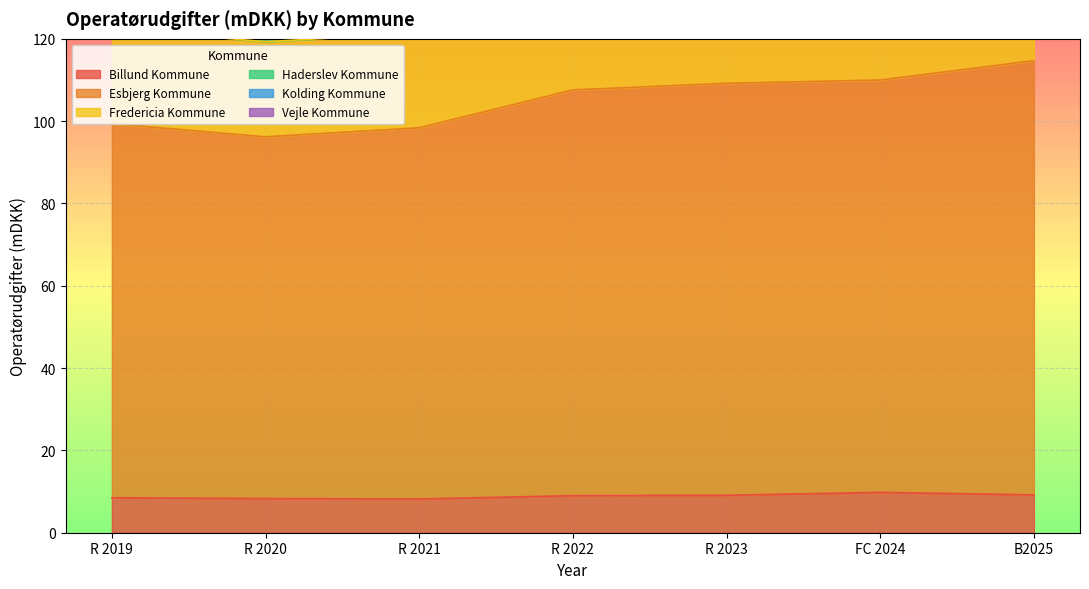

How many data points in Kolding Kommune are above 222?

4